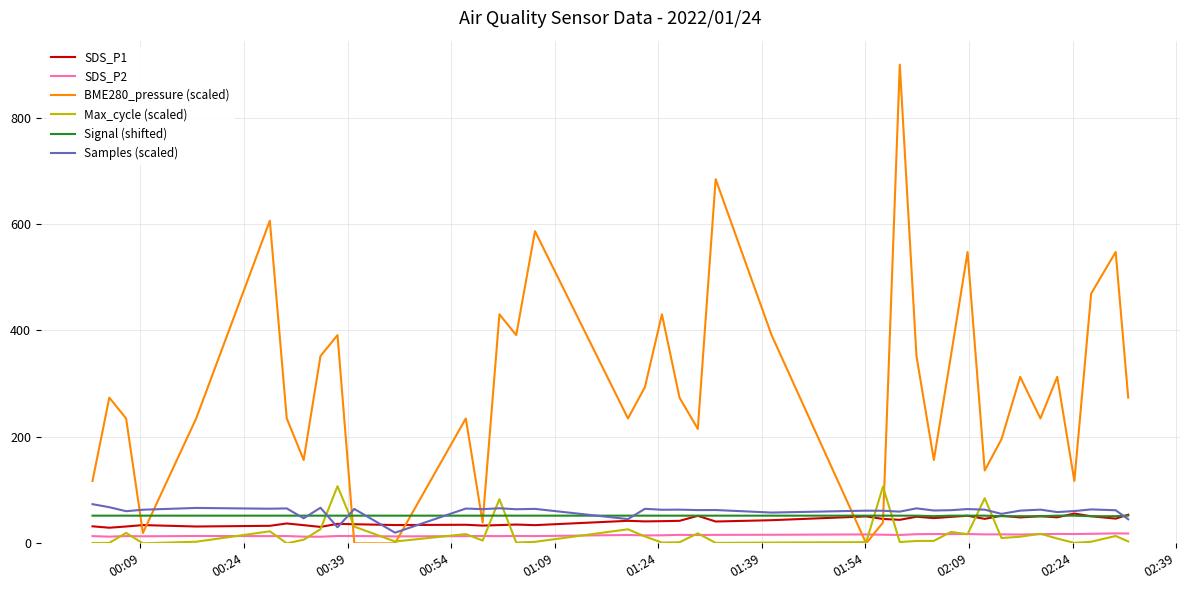

Count the number of data series in this chart.

6